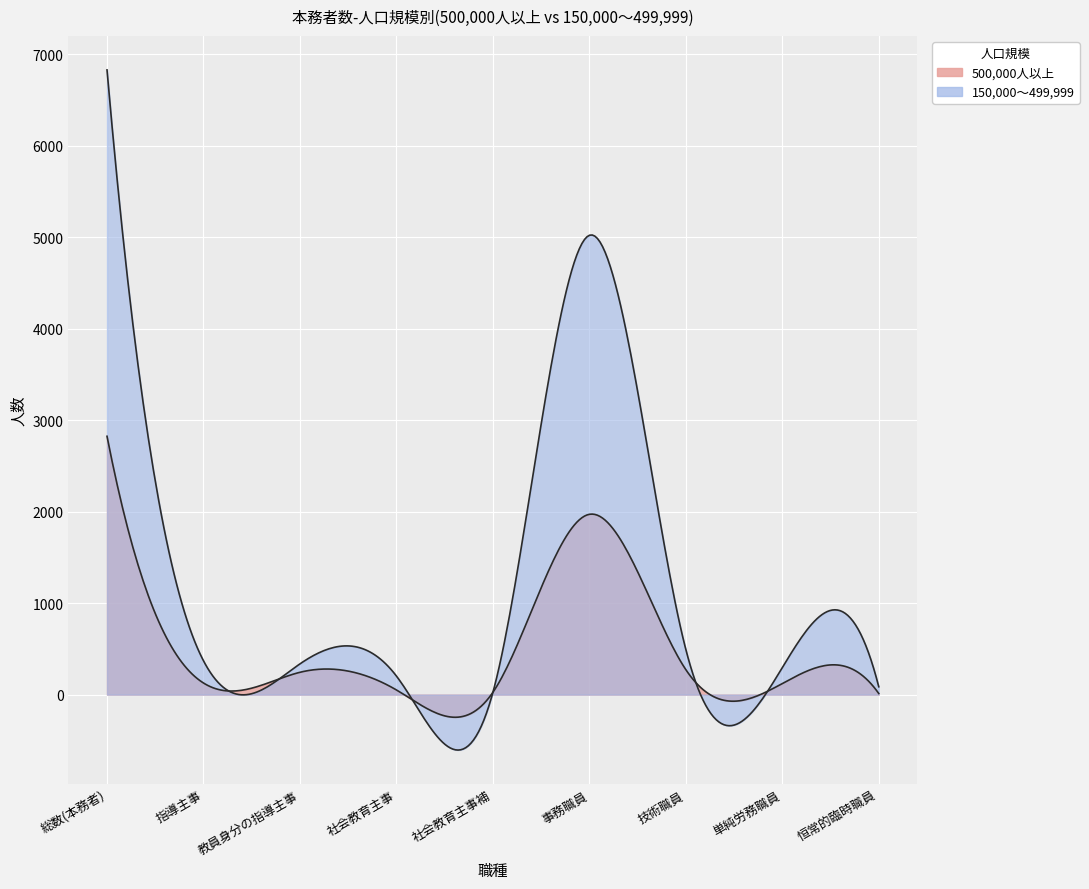

What is the difference between the maximum and minimum values in the 500,000人以上 series?

2812